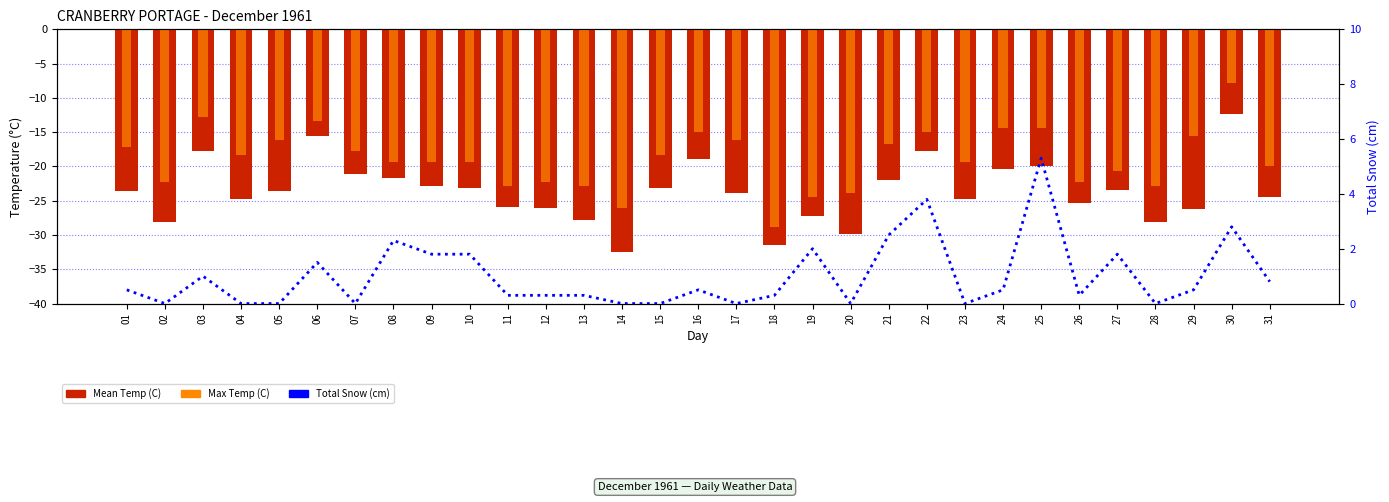

Is the value of Max Temp (C) at 16 greater than the value of Mean Temp (C) at 12?

Yes